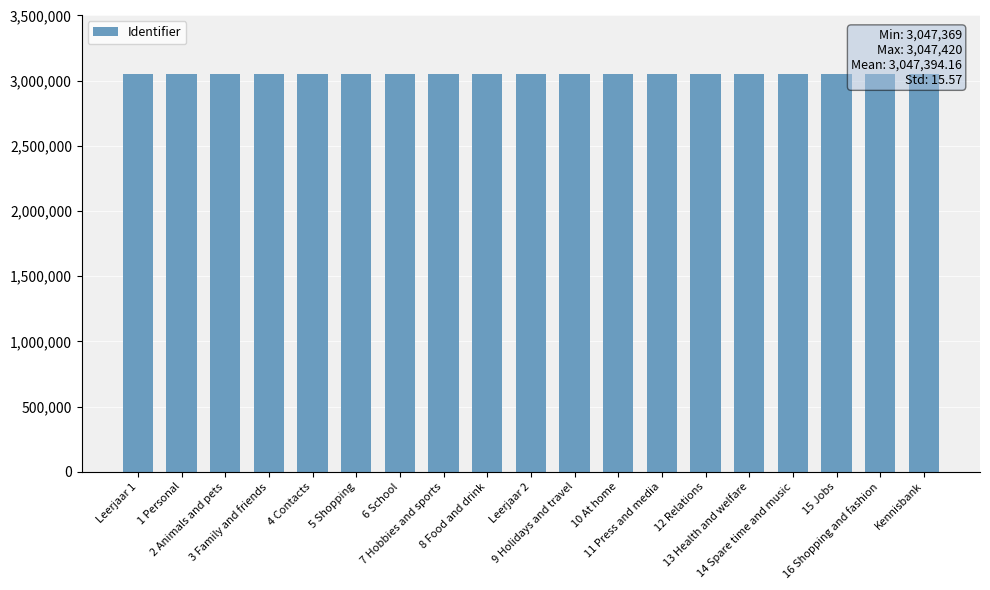

How many bars are there in total?

19